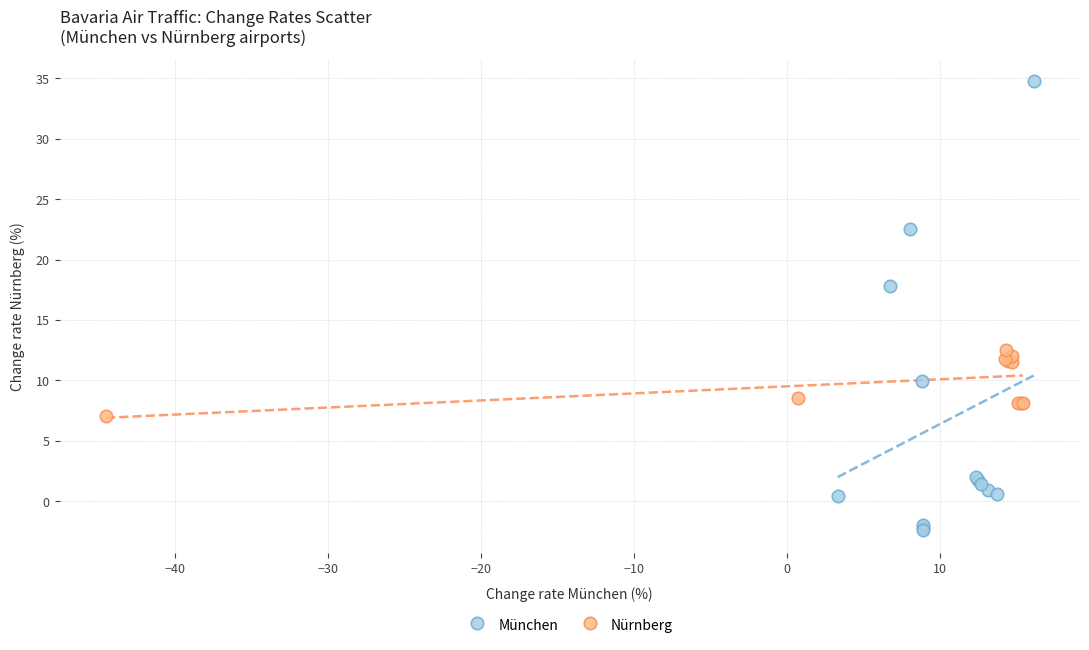

Which series reaches the minimum Y coordinate?

München